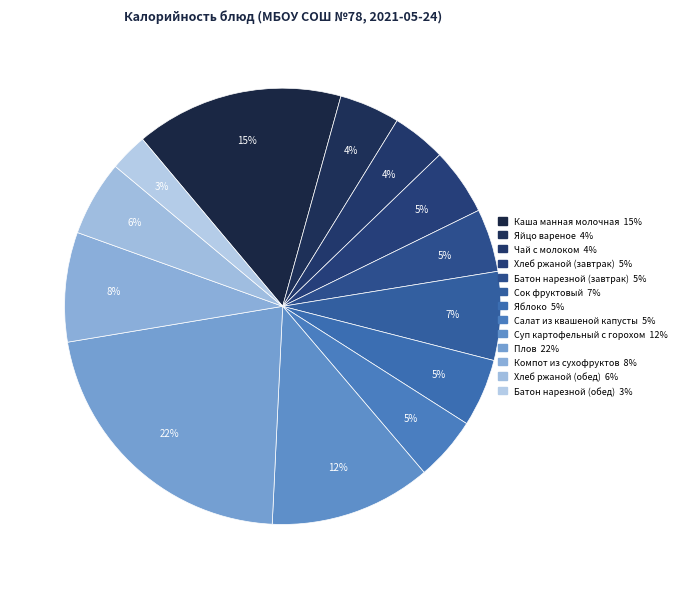

Rank the categories by value from highest to lowest.

Плов, Каша манная молочная, Суп картофельный с горохом, Компот из сухофруктов, Сок фруктовый, Хлеб ржаной (обед), Яблоко, Хлеб ржаной (завтрак), Салат из квашеной капусты, Батон нарезной (завтрак), Яйцо вареное, Чай с молоком, Батон нарезной (обед)